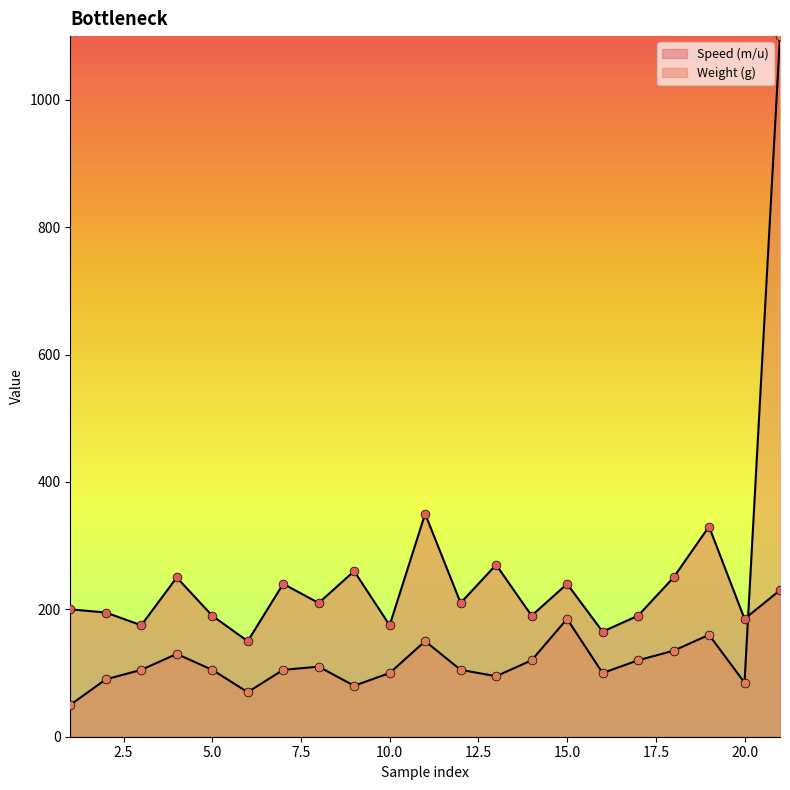

Is the value of Speed (m/u) at 17 greater than the value of Weight (g) at 4?

Yes